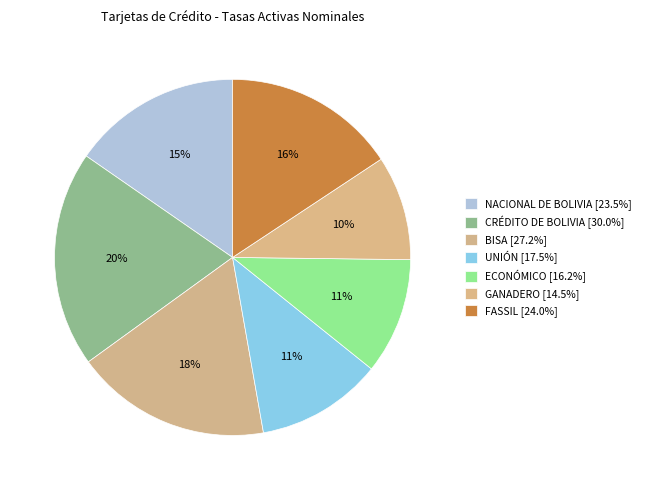

How many slices are in this pie chart?

7